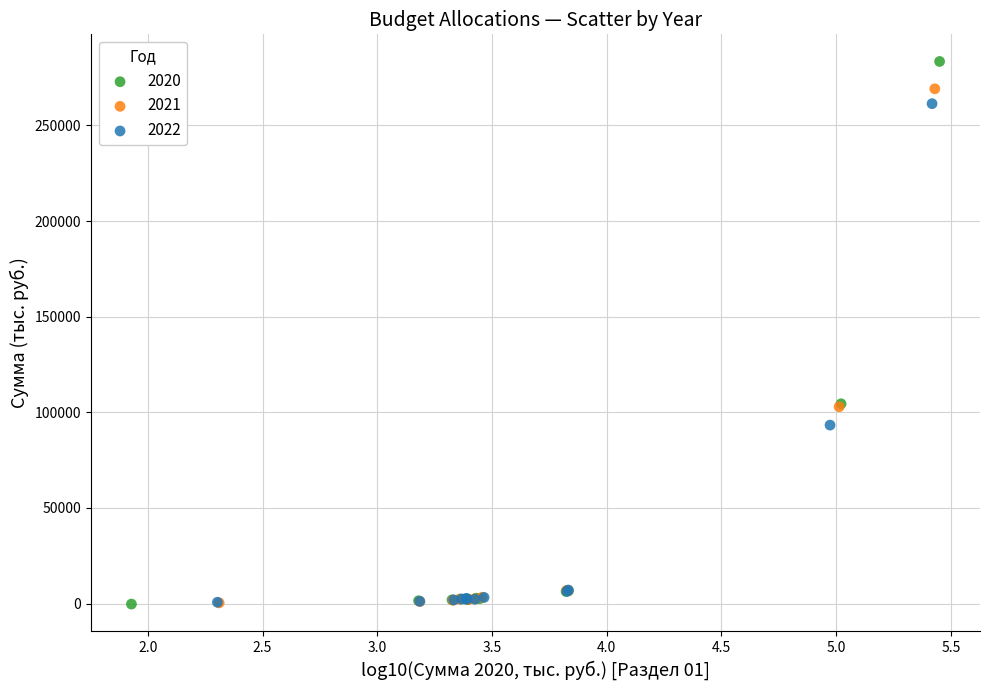

What are all the series names shown in the legend?

2020, 2021, 2022